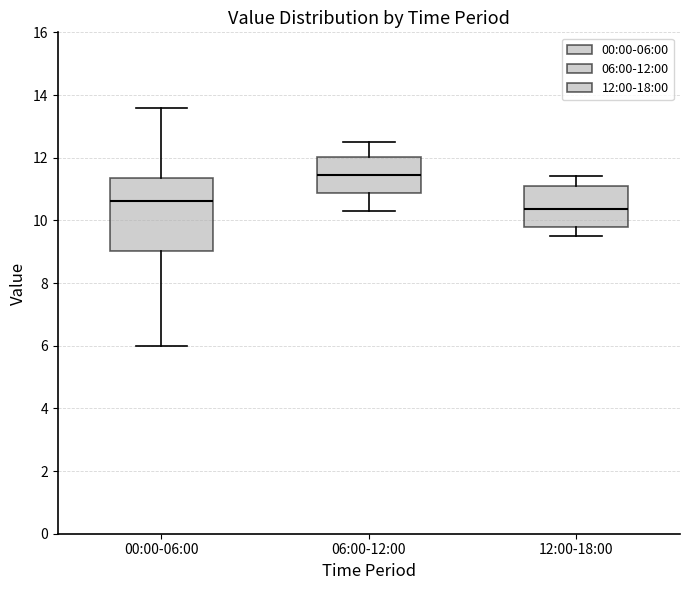

Which box's median line is the highest?

06:00-12:00